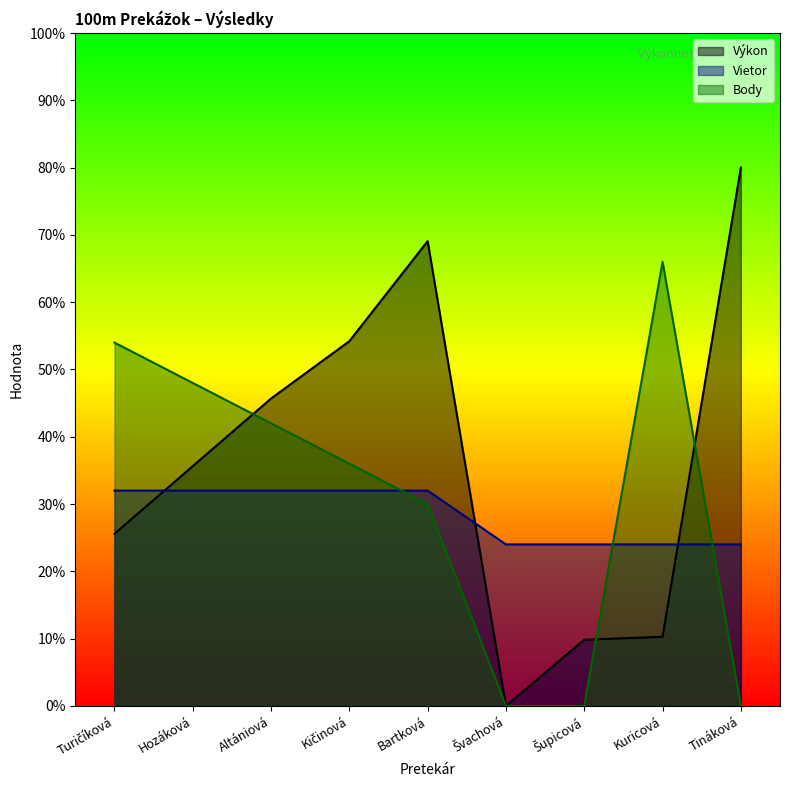

What are all the series names shown in the legend?

Výkon, Vietor, Body